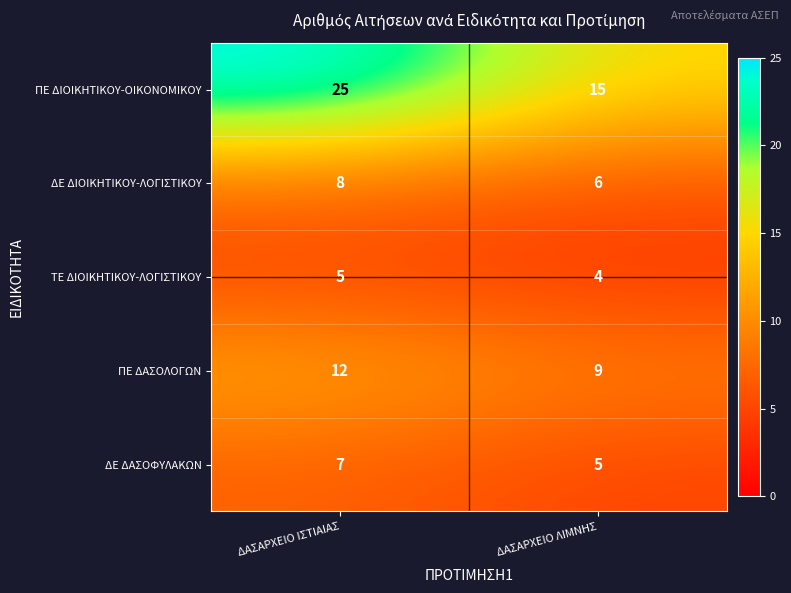

What is the smallest value displayed?

4